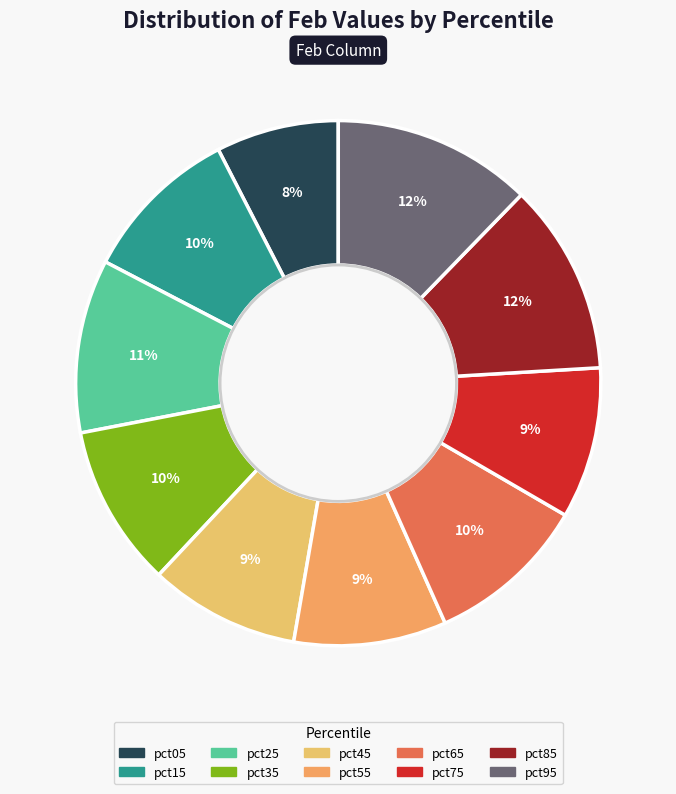

Between pct55 and pct05, which is larger?

pct55